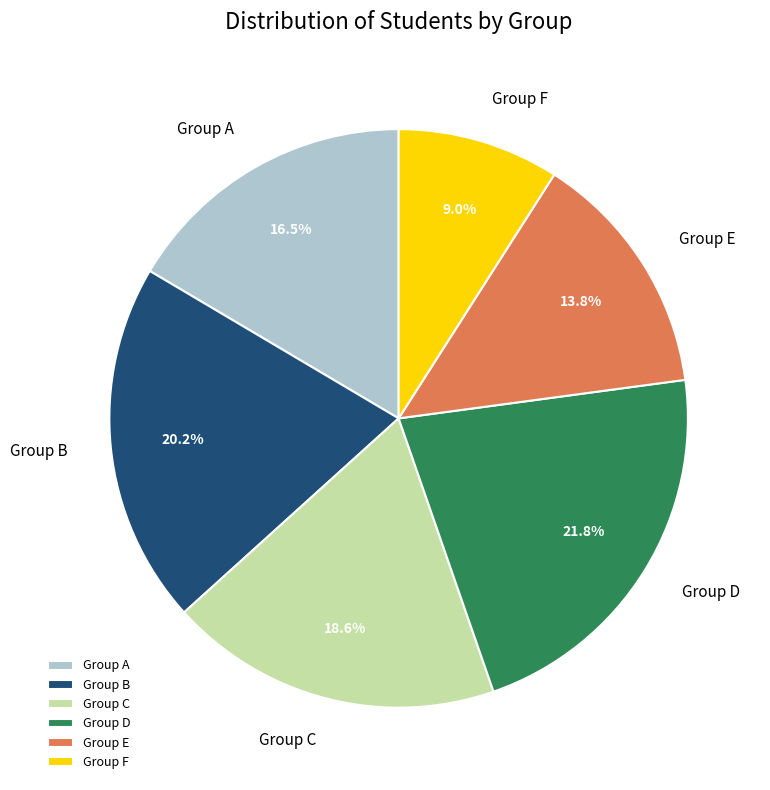

Count the number of slices in the pie.

6